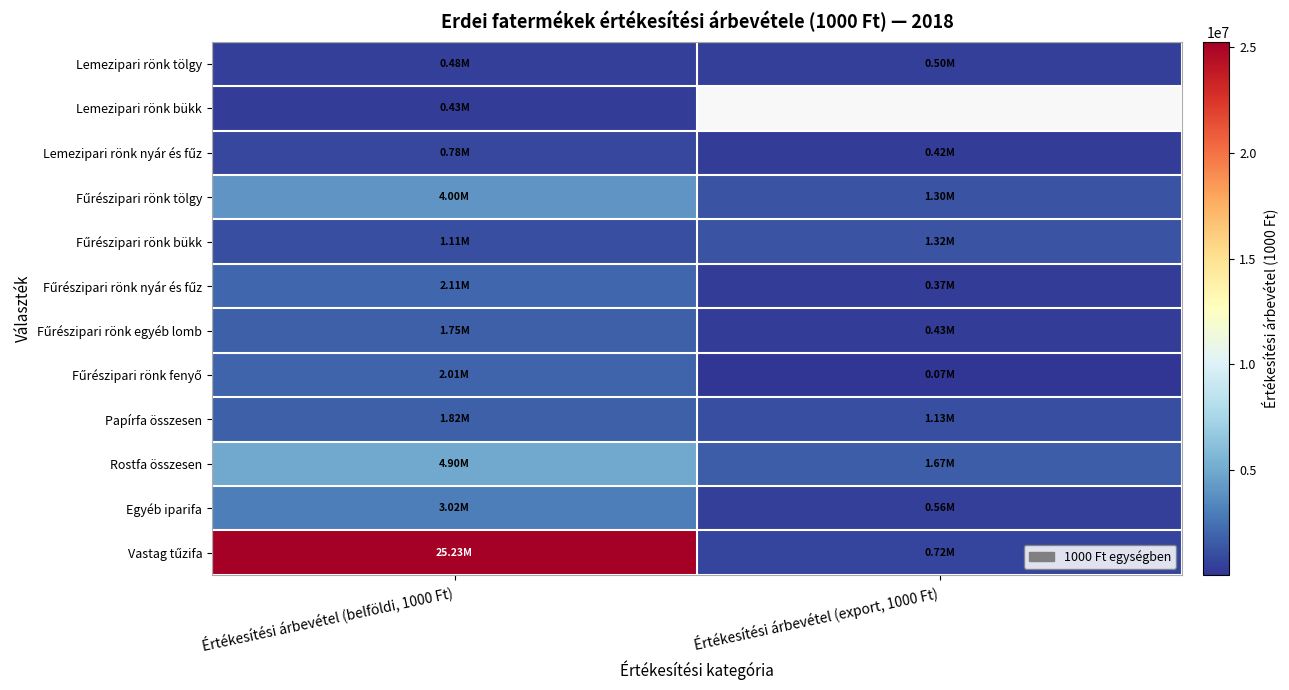

At which label does Fűrészipari rönk tölgy first exceed 4001177?

Értékesítési árbevétel (belföldi, 1000 Ft)